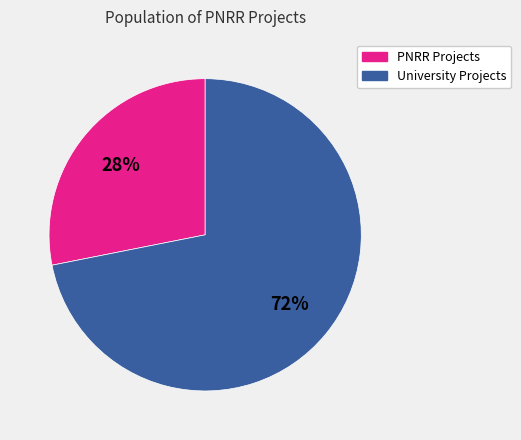

Is there any slice that represents more than half of the pie?

Yes